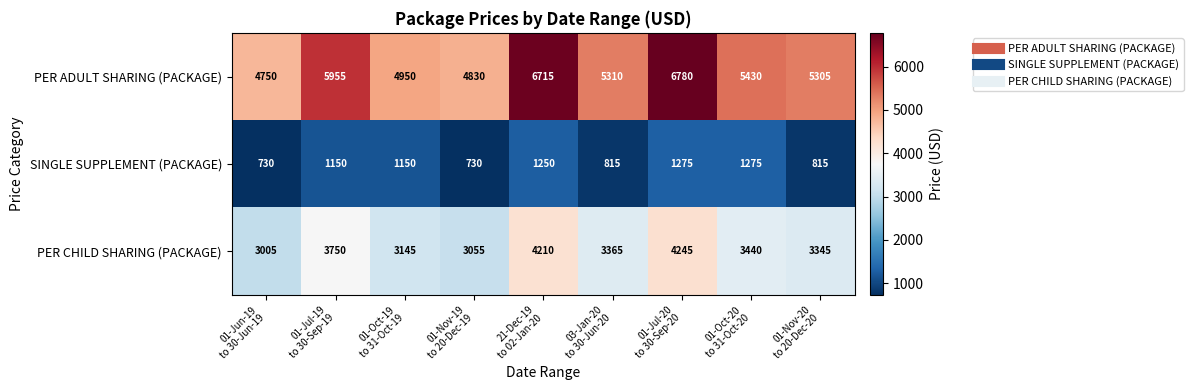

Between 01-Jul-19
to 30-Sep-19 and 01-Nov-20
to 20-Dec-20, which series saw the biggest shift?

PER ADULT SHARING (PACKAGE)